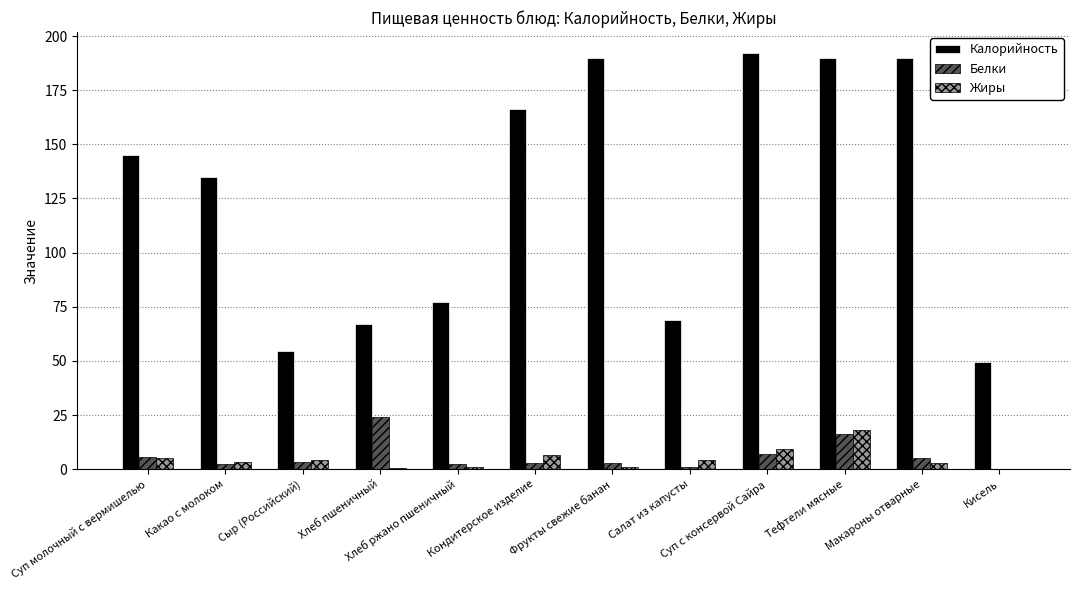

What is the maximum value shown in the chart?

192.3